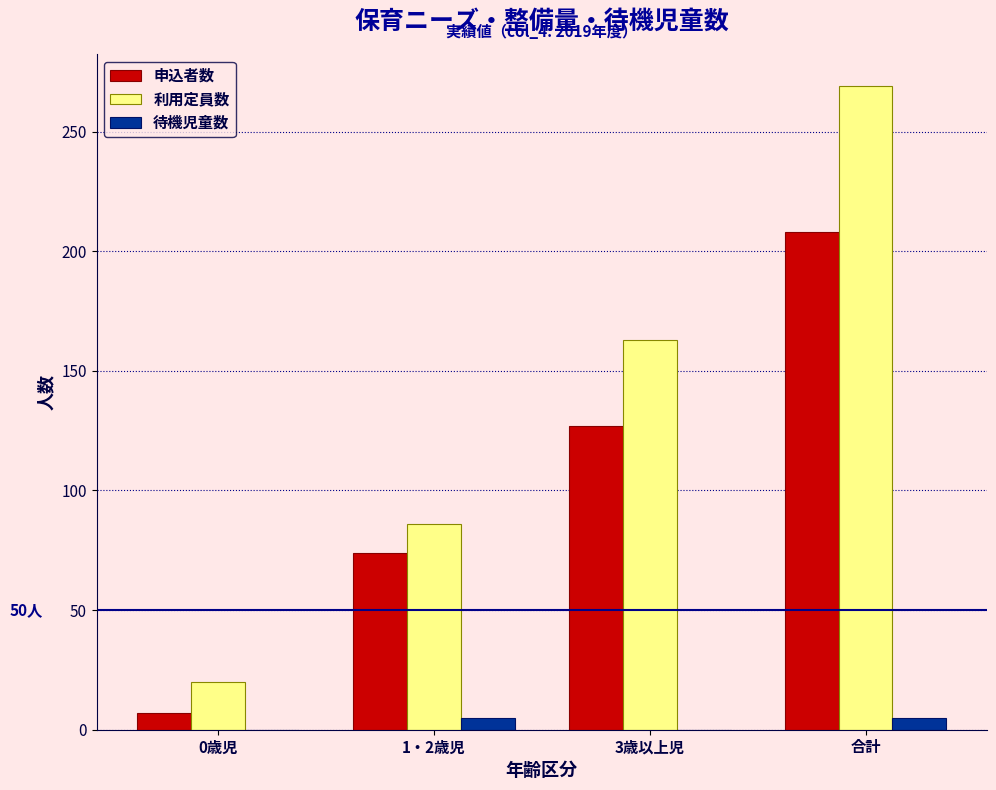

Reading left to right, what are all the values shown in this chart?

申込者数: 0歳児=7	1・2歳児=74	3歳以上児=127	合計=208
利用定員数: 0歳児=20	1・2歳児=86	3歳以上児=163	合計=269
待機児童数: 0歳児=0	1・2歳児=5	3歳以上児=0	合計=5